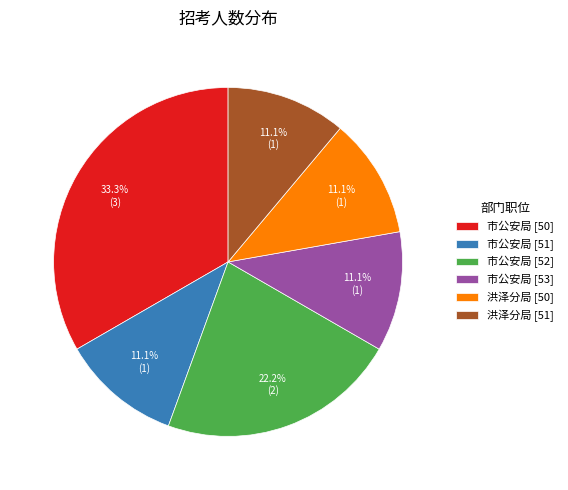

Combined, do 洪泽分局 [50] and 市公安局 [51] account for over 50%?

No